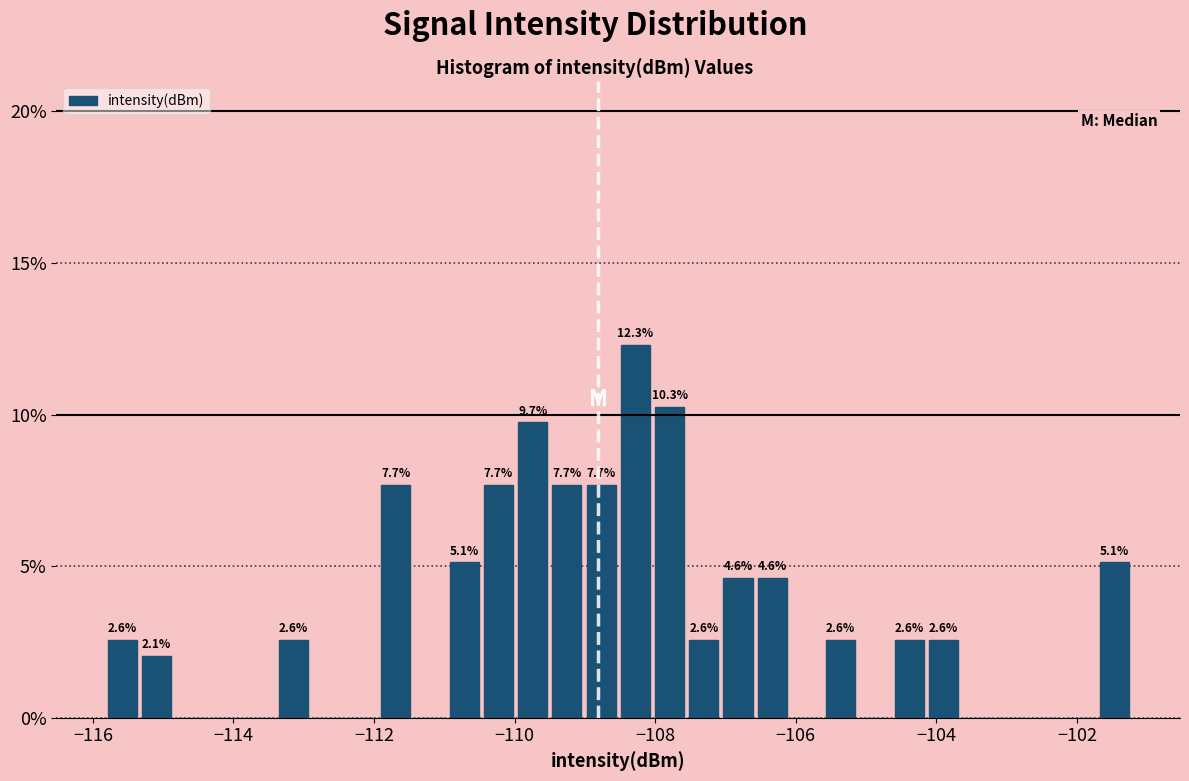

Around what value on the x-axis is the tallest bar? Give the approximate position of its centre, as read against the axis.

-108.2